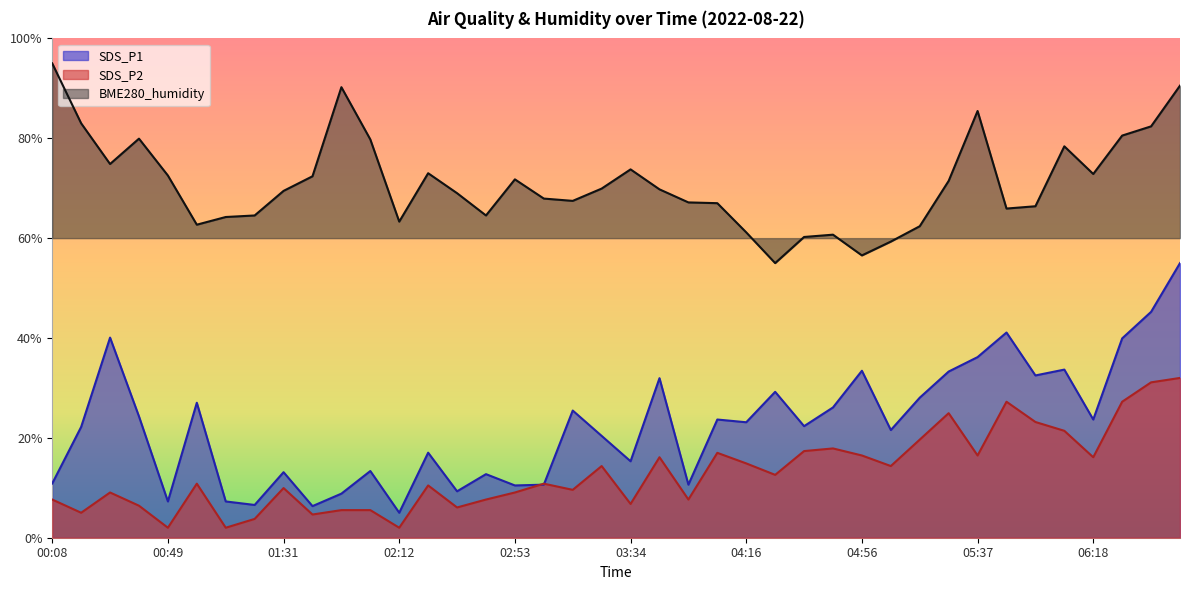

True or false: SDS_P1 and BME280_humidity cross at least once.

False